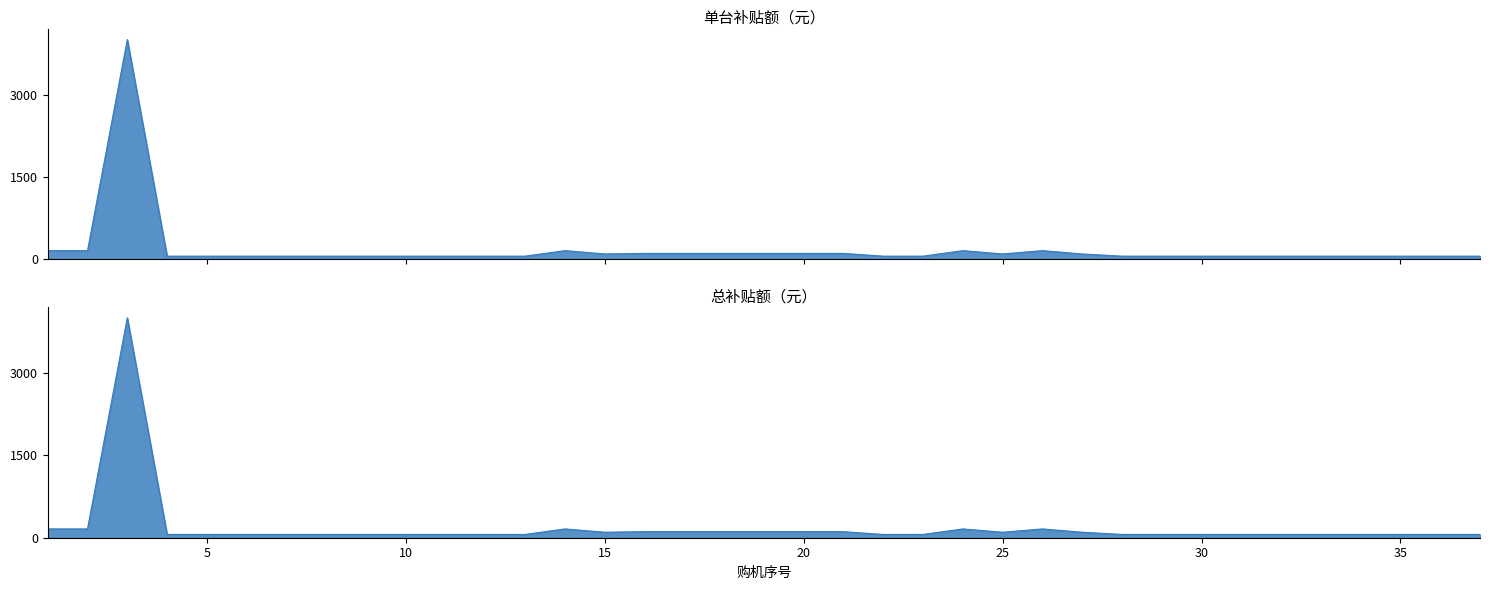

True or false: 单台补贴额（元） and 总补贴额（元） cross at least once.

False